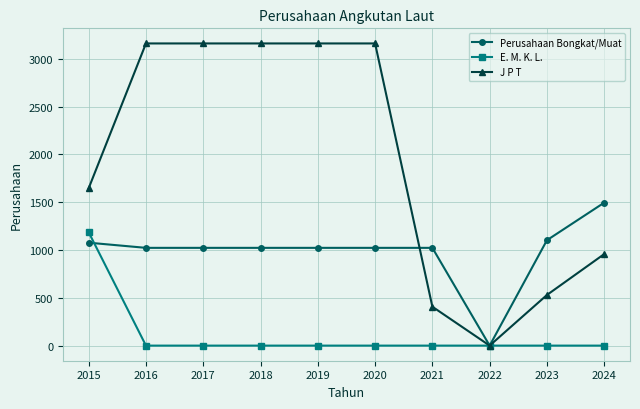

What is the maximum value for E. M. K. L.?

1186